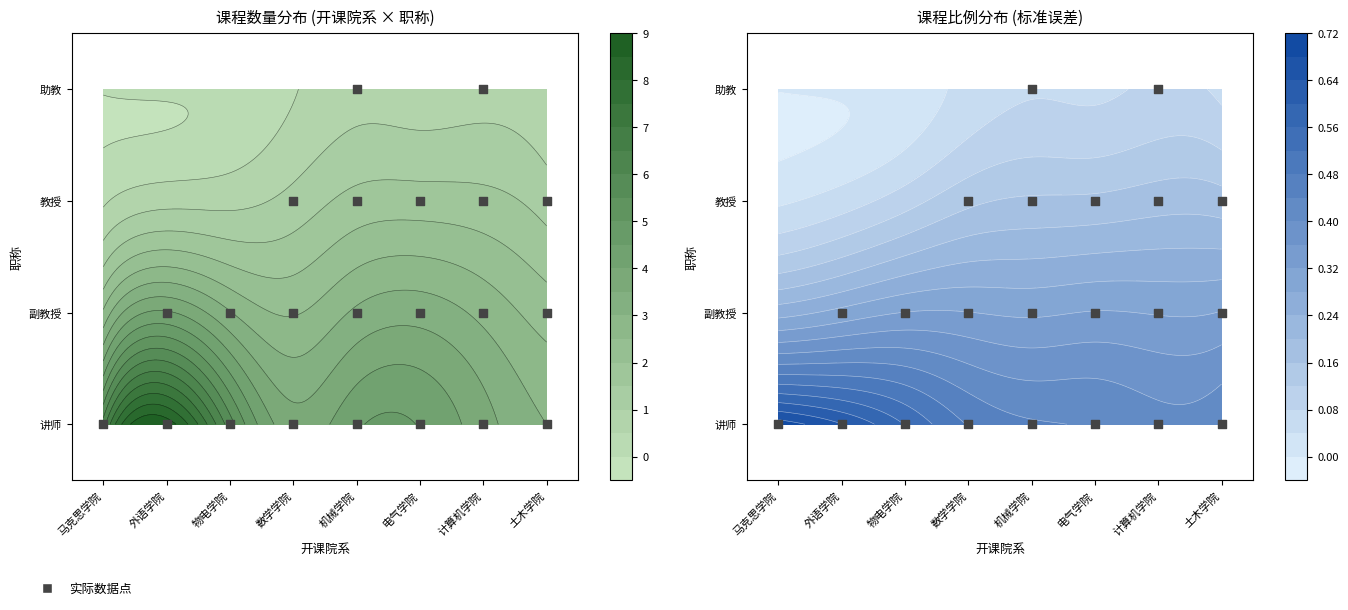

At 副教授, list the series in order from smallest to largest.

马克思学院, 物电学院, 数学学院, 土木学院, 机械学院, 计算机学院, 外语学院, 电气学院